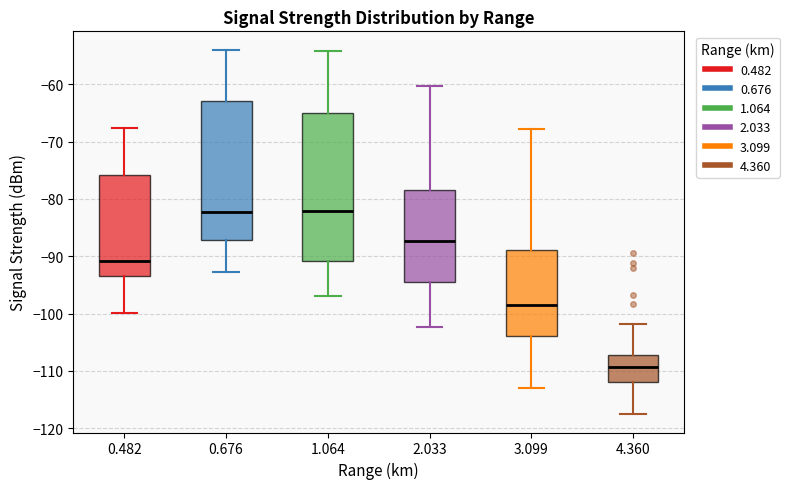

Where is the upper edge of the box at x = 2.033 on the y-axis? The values are not printed on the chart, so give them approximately, as read against the axis.

-78